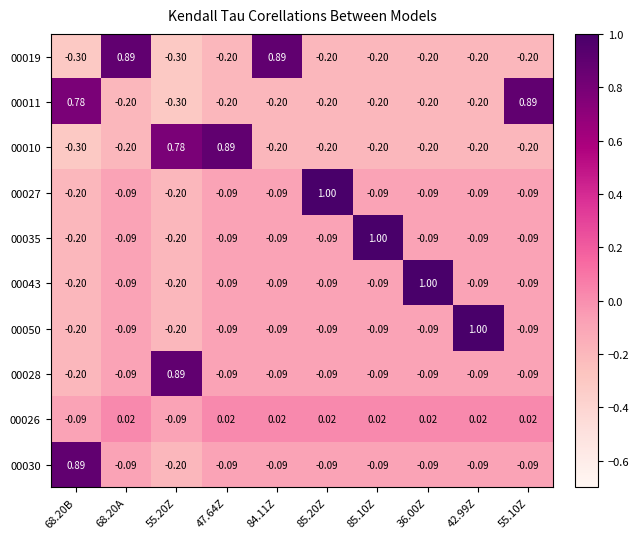

Is the value of 00035 at 85.10Z greater than the value of 00026 at 42.99Z?

Yes